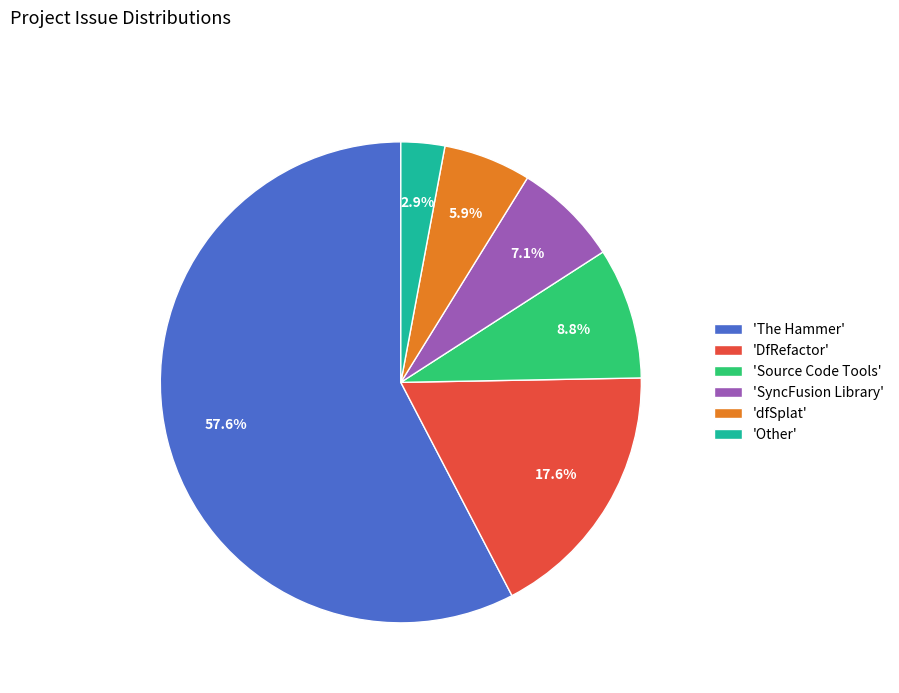

Does any single category account for the majority?

Yes